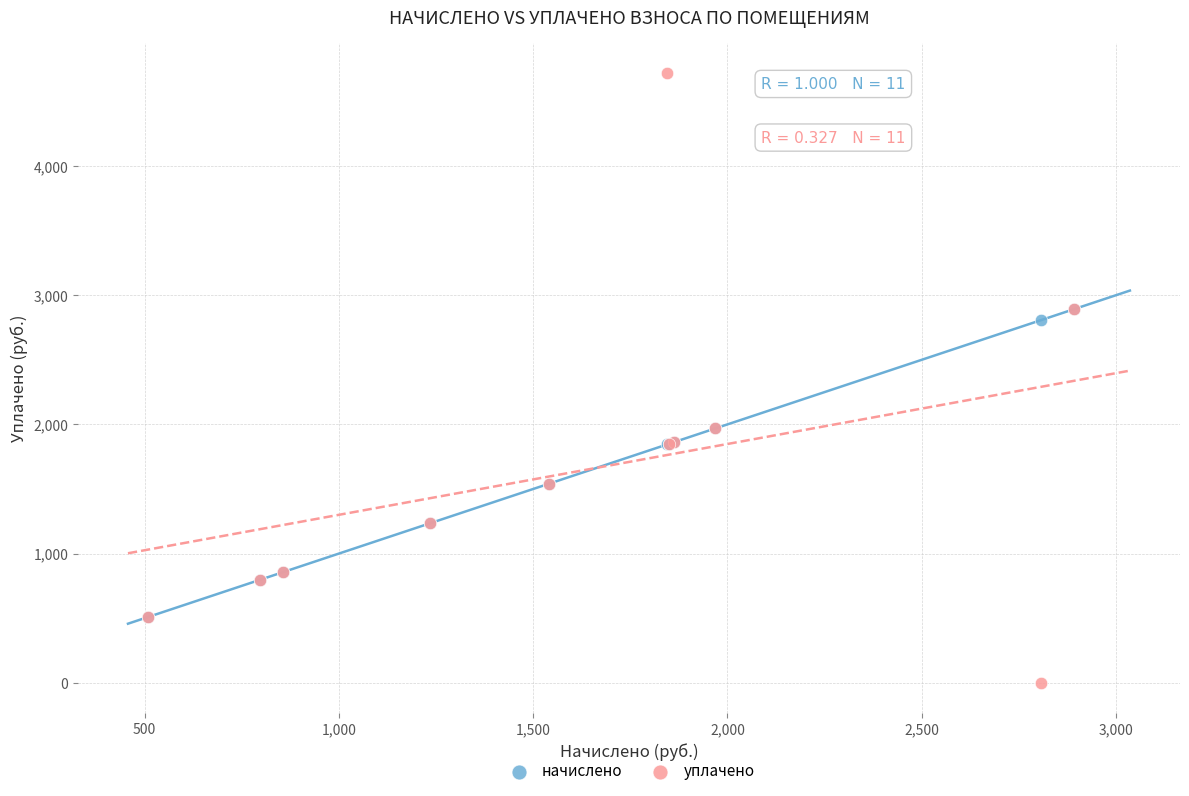

Which series contains the highest Y value?

уплачено